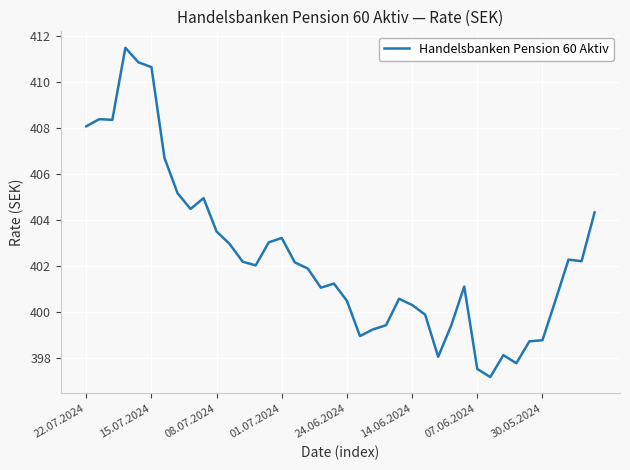

What is the minimum value shown in the chart?

397.2